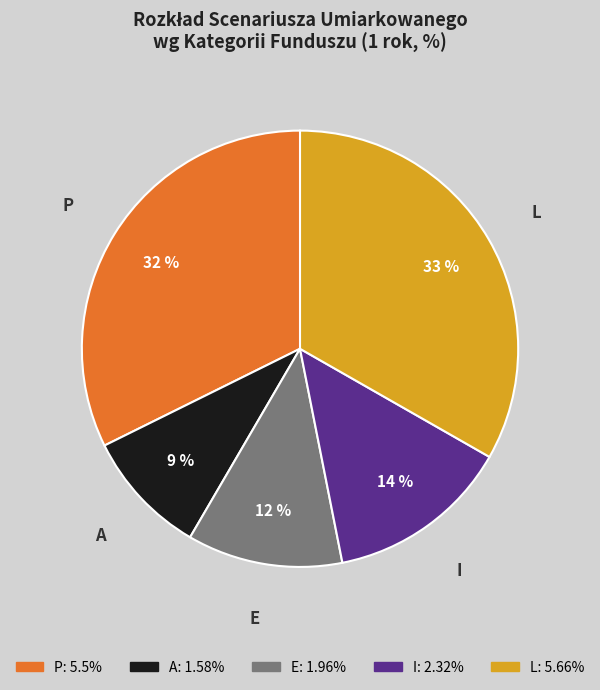

Which slice is the largest?

L